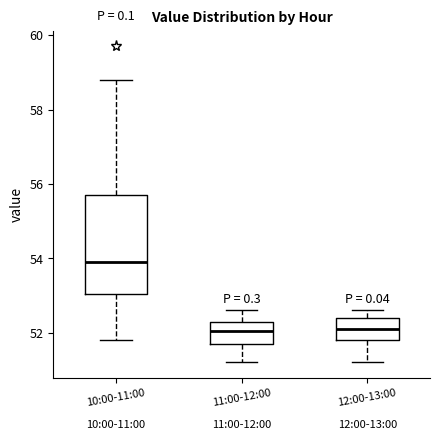

Reading left to right, transcribe this box plot: for each box, give where its median line is, the range the box spans, and where its two whiskers end, as read against the y-axis. The values are not printed on the chart, so give them approximately, as read against the axis.

10:00-11:00: median 54.0, box 53.0 to 55.8, whiskers 51.8 to 58.8
11:00-12:00: median 52.0, box 51.8 to 52.4, whiskers 51.2 to 52.6
12:00-13:00: median 52.2, box 51.8 to 52.4, whiskers 51.2 to 52.6